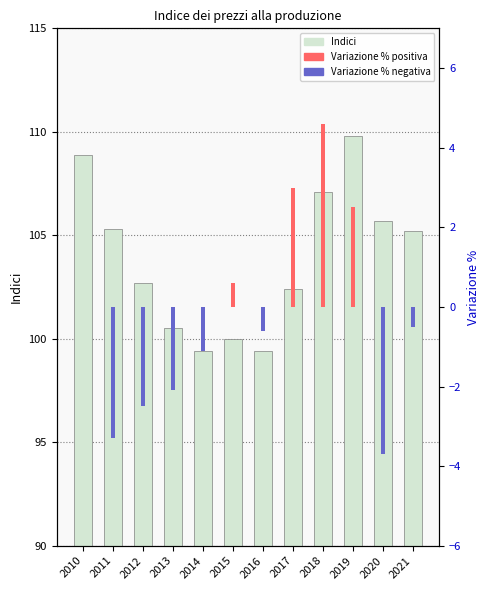

Reading left to right, what are all the values shown in this chart?

Indici: 108.9	105.3	102.7	100.5	99.4	100.0	99.4	102.4	107.1	109.8	105.7	105.2
Variazione % (positiva): 0.0	0.0	0.0	0.0	0.0	0.6	0.0	3.0	4.6	2.5	0.0	0.0
Variazione % (negativa): 0.0	-3.3	-2.5	-2.1	-1.1	0.0	-0.6	0.0	0.0	0.0	-3.7	-0.5